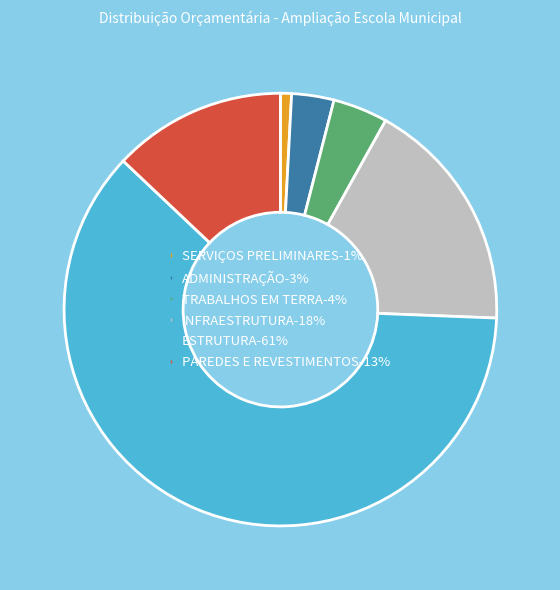

What is the ratio of the value at ADMINISTRAÇÃO to the value at ESTRUTURA?

0.1